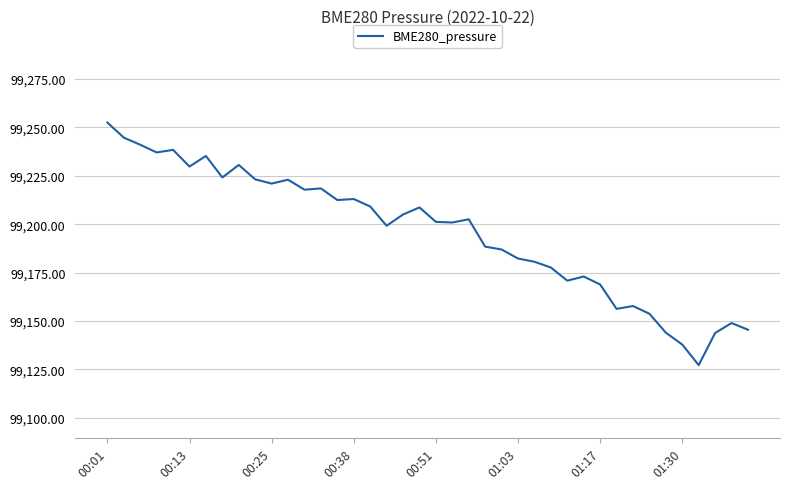

What is the smallest value displayed?

99127.2